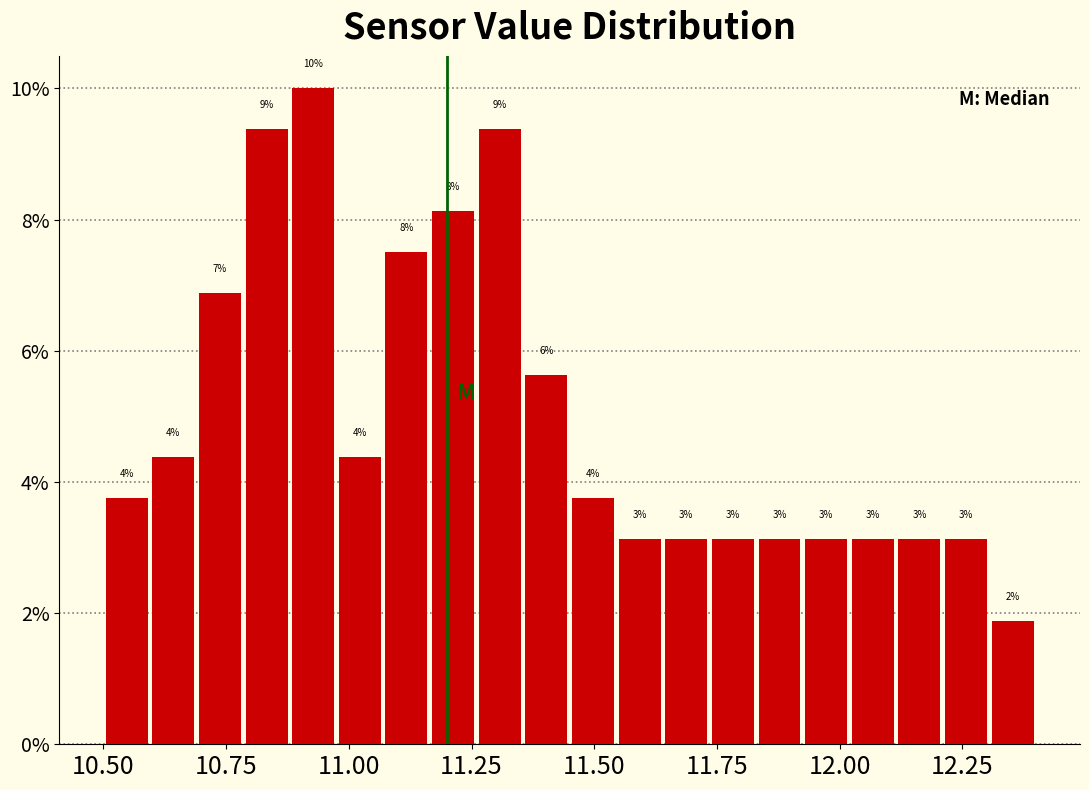

Read against the x-axis, roughly where is the centre of the tallest bar?

10.95